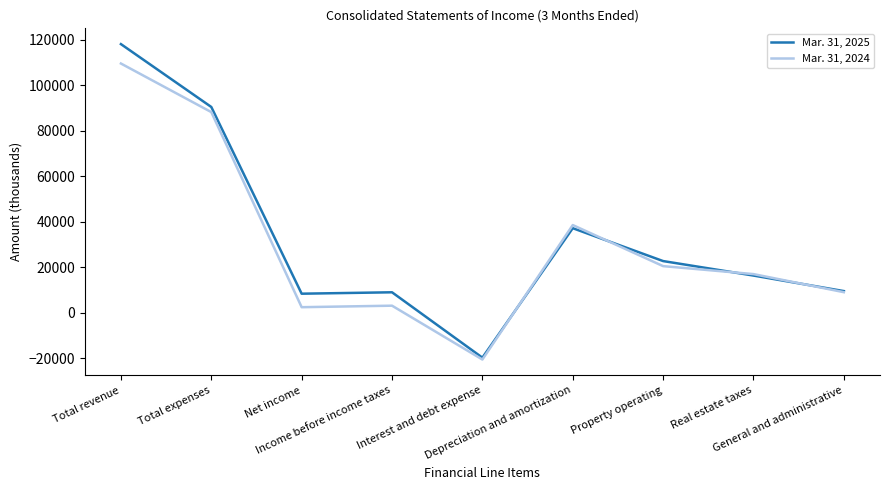

Is it true that Mar. 31, 2025 equals 18823 at Total expenses?

False